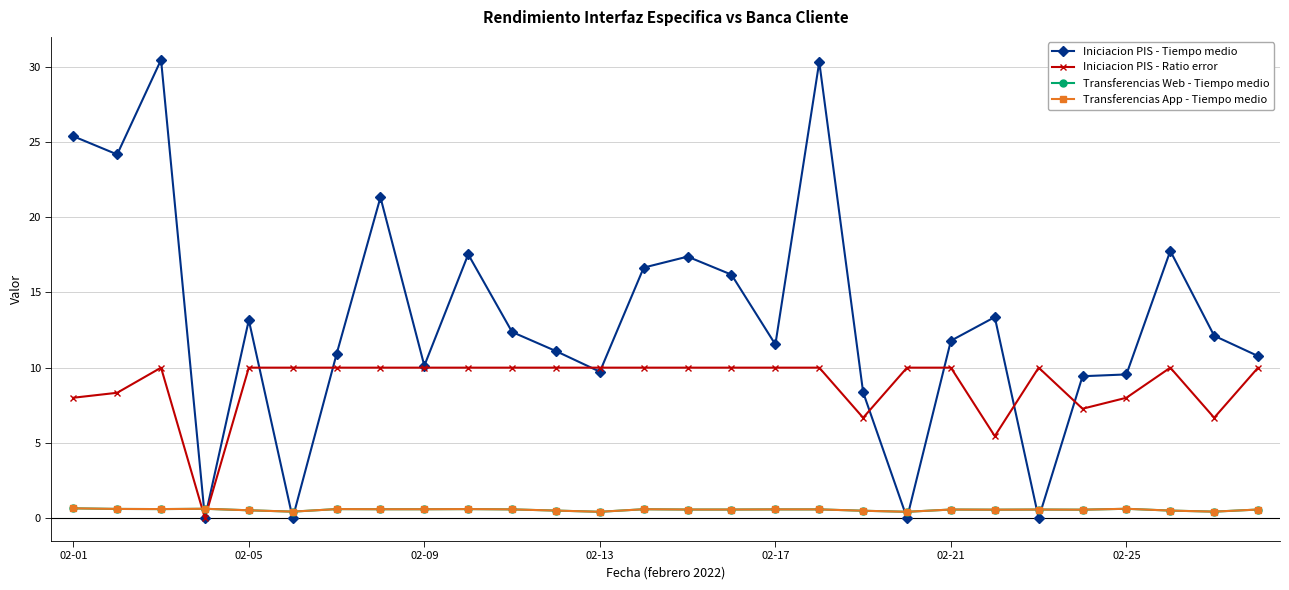

Does the chart have visible grid lines?

Yes